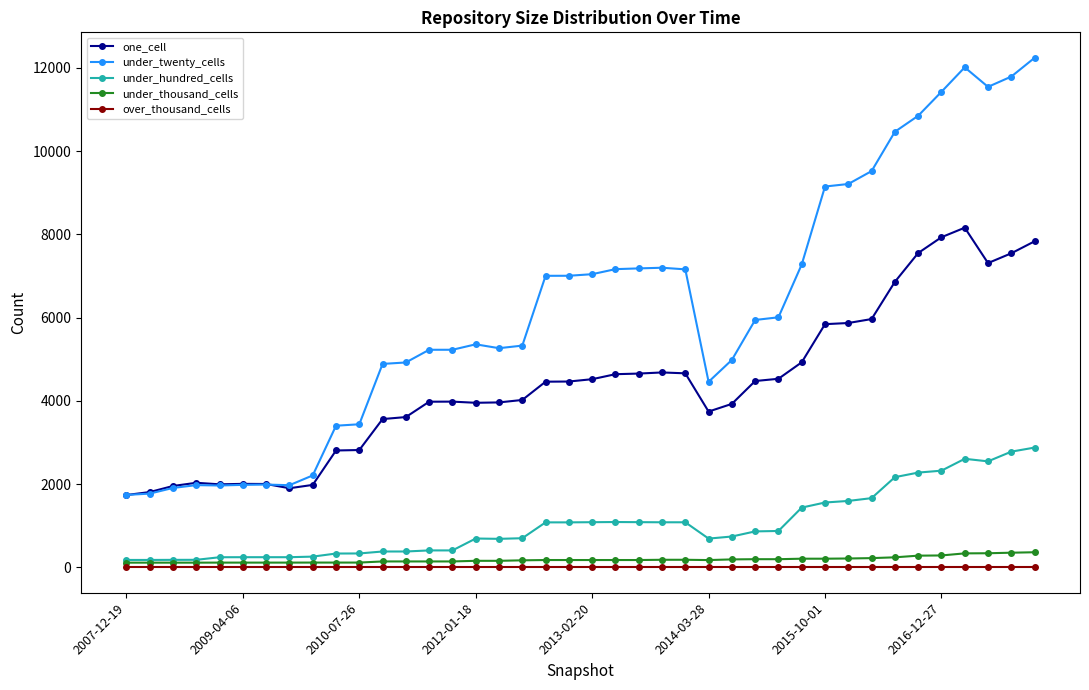

Which series has the largest total across all categories?

under_twenty_cells